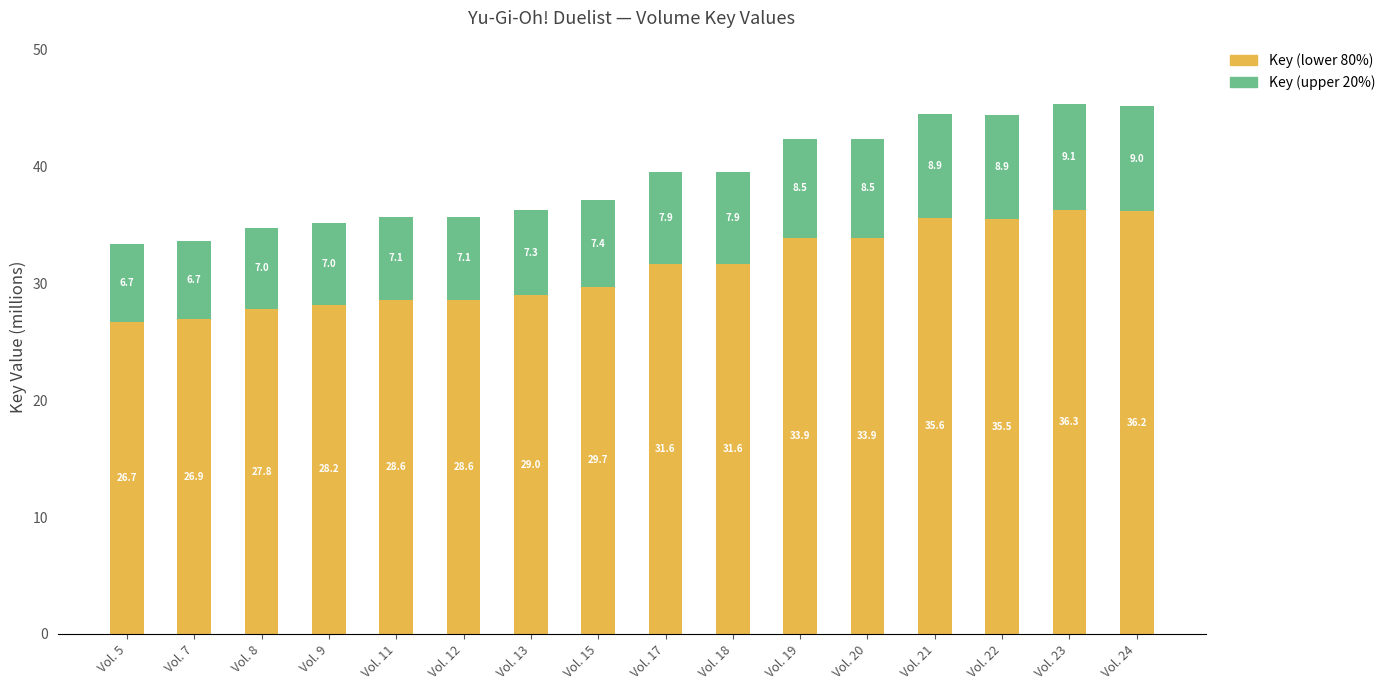

Read the Key (lower 80%) value at Vol. 19.

33.9